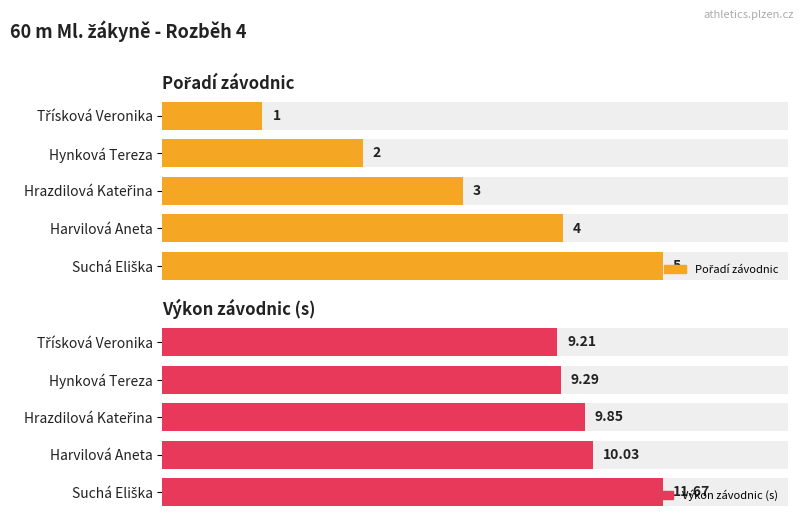

What is the difference between the maximum and minimum values in the Pořadí závodnic series?

4.0